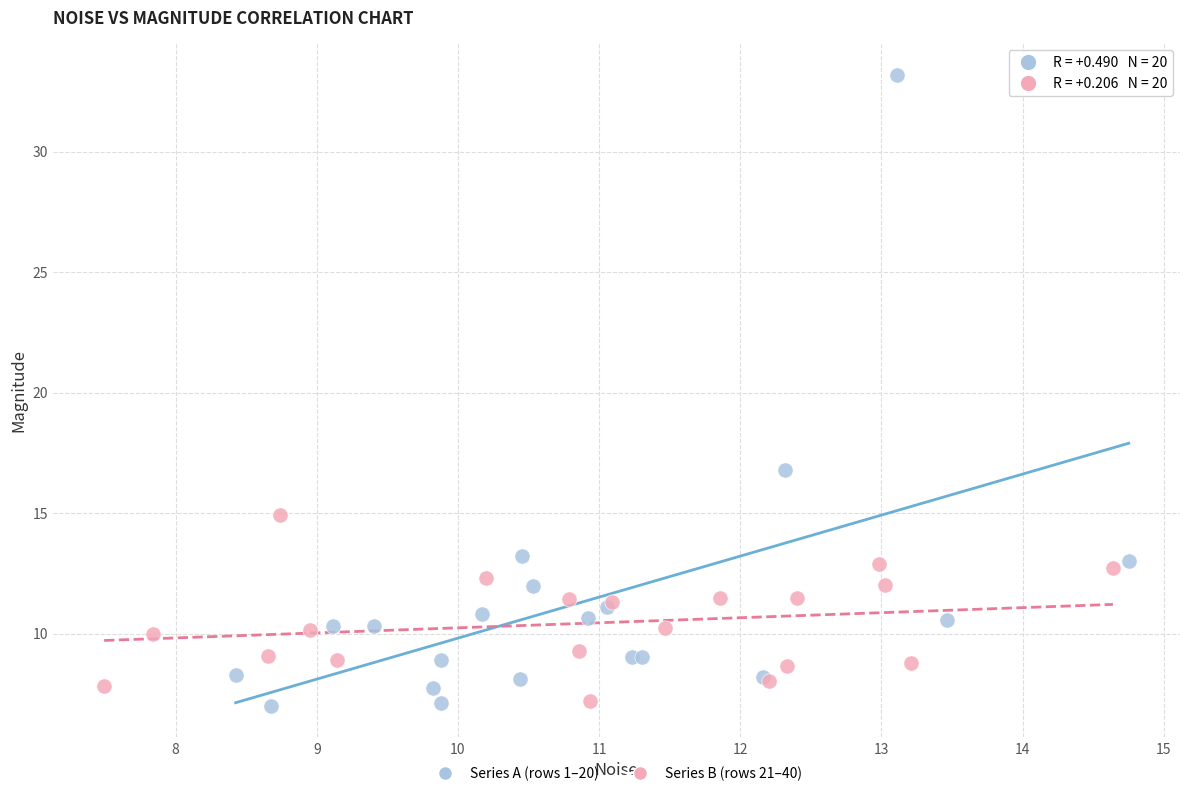

Which series has the largest Y range (max minus min)?

Series A (rows 1–20)